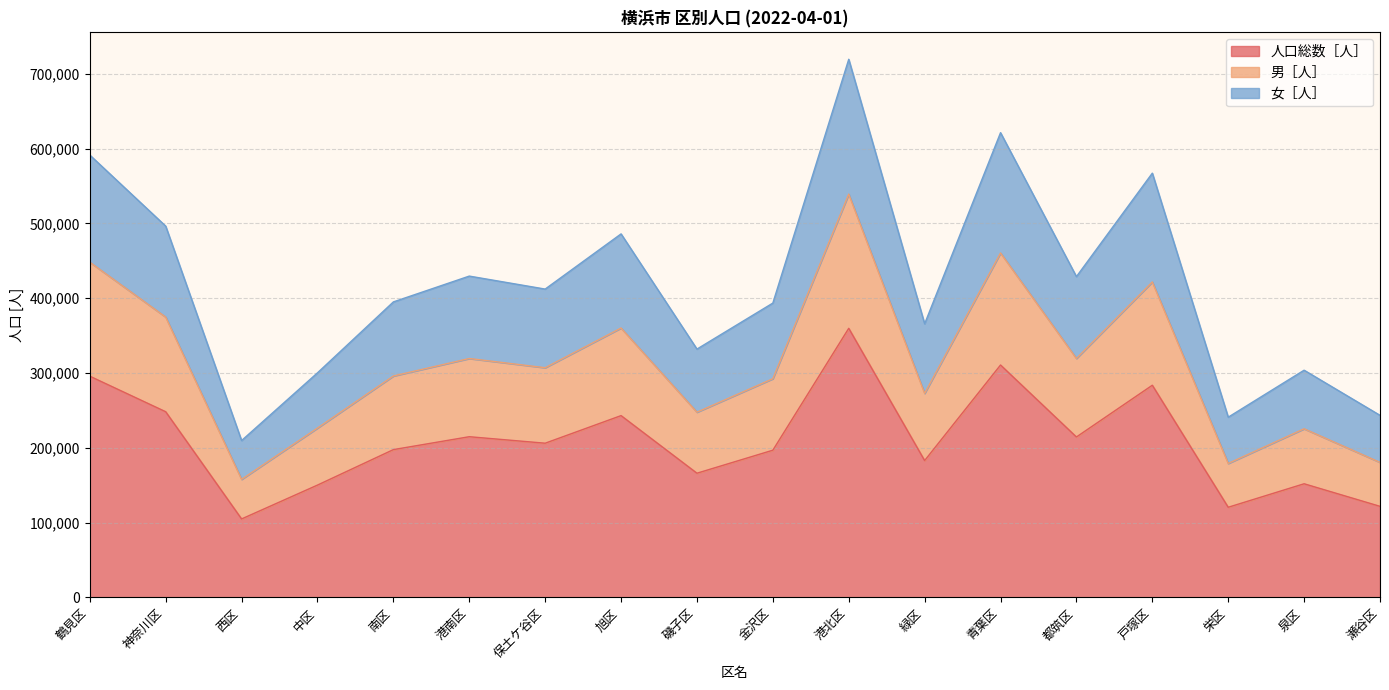

The 人口総数［人］ series shows 310676 at 青葉区. True or false?

True